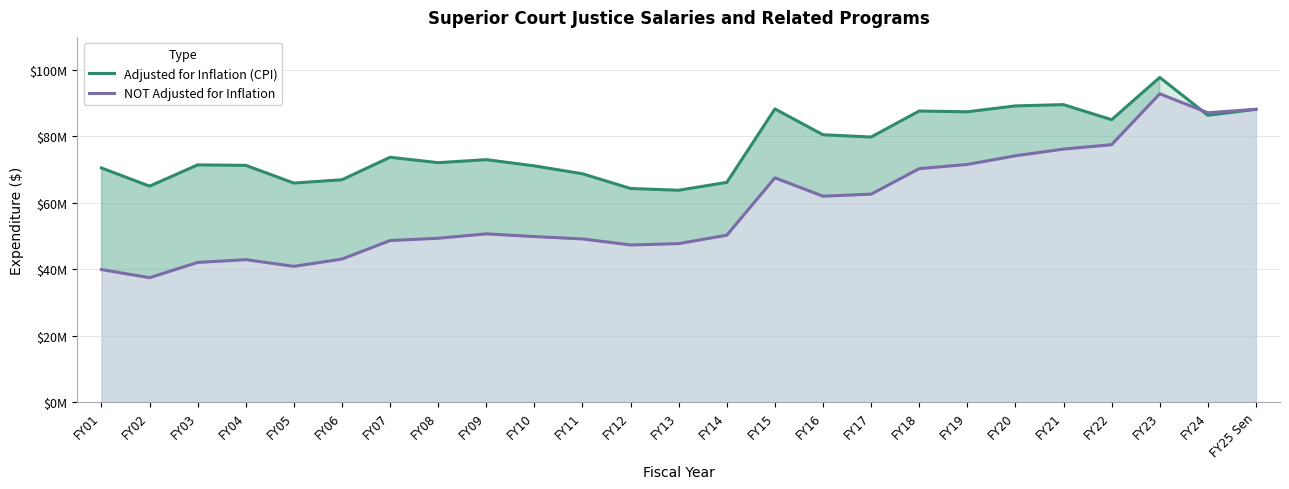

What is the maximum value shown in the chart?

97790813